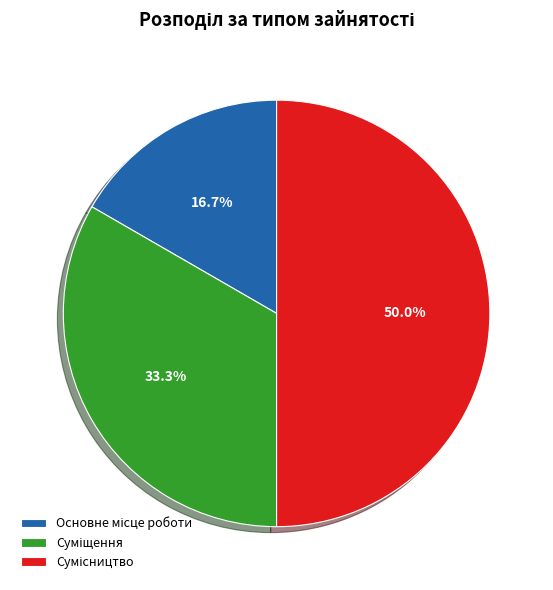

Which has a higher value, Сумісництво or Основне місце роботи?

Сумісництво